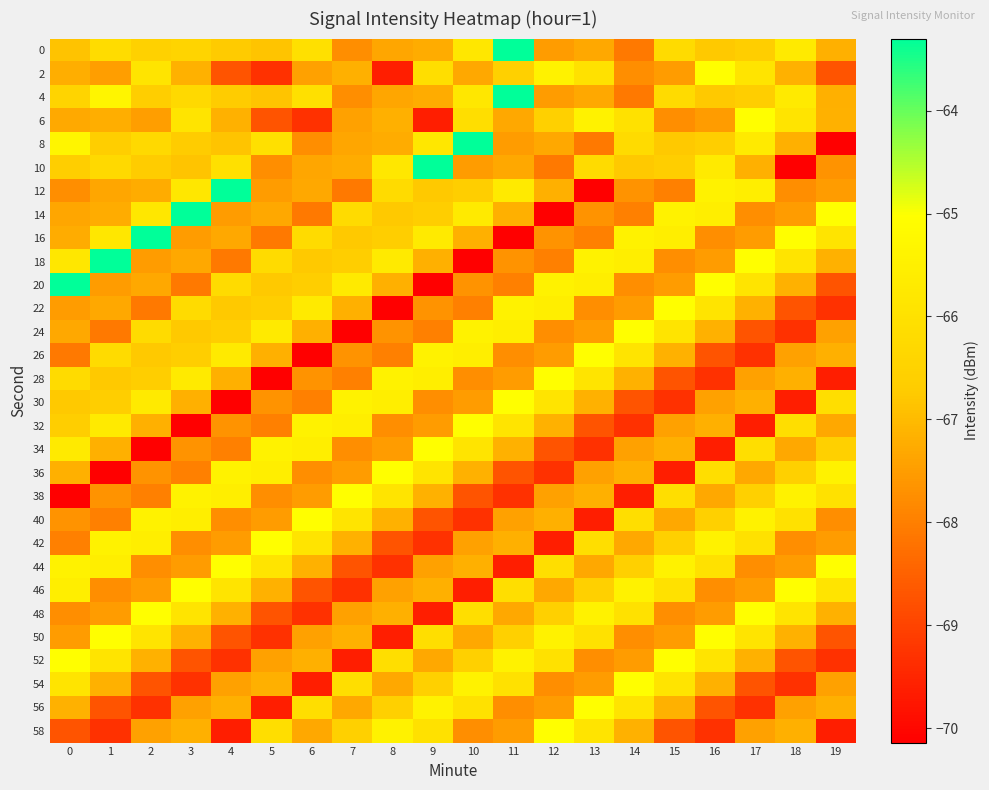

Reading left to right, transcribe all the data shown in this chart.

0: 0=-66.9	1=-66.2	2=-66.5	3=-66.4	4=-66.7	5=-66.8	6=-66.0	7=-67.8	8=-67.3	9=-67.2	10=-65.8	11=-63.3	12=-67.5	13=-67.3	14=-68.1	15=-66.2	16=-66.8	17=-66.7	18=-65.7	19=-67.2
2: 0=-67.2	1=-67.5	2=-65.9	3=-67.2	4=-68.7	5=-69.3	6=-67.4	7=-67.2	8=-69.6	9=-66.1	10=-67.3	11=-66.6	12=-65.4	13=-66.0	14=-67.8	15=-67.5	16=-65.0	17=-65.9	18=-67.2	19=-68.7
4: 0=-66.4	1=-65.3	2=-66.6	3=-66.3	4=-66.7	5=-66.8	6=-66.0	7=-67.8	8=-67.3	9=-67.2	10=-65.8	11=-63.3	12=-67.5	13=-67.3	14=-68.1	15=-66.2	16=-66.8	17=-66.7	18=-65.7	19=-67.2
6: 0=-67.3	1=-67.2	2=-67.5	3=-65.9	4=-67.2	5=-68.7	6=-69.3	7=-67.4	8=-67.2	9=-69.6	10=-66.1	11=-67.3	12=-66.6	13=-65.4	14=-66.0	15=-67.8	16=-67.5	17=-65.0	18=-65.9	19=-67.2
8: 0=-65.3	1=-66.6	2=-66.3	3=-66.7	4=-66.8	5=-66.0	6=-67.8	7=-67.3	8=-67.2	9=-65.8	10=-63.3	11=-67.5	12=-67.3	13=-68.1	14=-66.2	15=-66.8	16=-66.7	17=-65.7	18=-67.2	19=-70.1
10: 0=-66.6	1=-66.3	2=-66.7	3=-66.8	4=-66.0	5=-67.8	6=-67.3	7=-67.2	8=-65.8	9=-63.3	10=-67.5	11=-67.3	12=-68.1	13=-66.2	14=-66.8	15=-66.7	16=-65.7	17=-67.2	18=-70.1	19=-67.7
12: 0=-67.8	1=-67.3	2=-67.2	3=-65.8	4=-63.3	5=-67.5	6=-67.3	7=-68.1	8=-66.2	9=-66.8	10=-66.7	11=-65.7	12=-67.2	13=-70.1	14=-67.7	15=-68.0	16=-65.4	17=-65.6	18=-67.8	19=-67.5
14: 0=-67.3	1=-67.2	2=-65.8	3=-63.3	4=-67.5	5=-67.3	6=-68.1	7=-66.2	8=-66.8	9=-66.7	10=-65.7	11=-67.2	12=-70.1	13=-67.7	14=-68.0	15=-65.4	16=-65.6	17=-67.8	18=-67.5	19=-65.0
16: 0=-67.2	1=-65.8	2=-63.3	3=-67.5	4=-67.3	5=-68.1	6=-66.2	7=-66.8	8=-66.7	9=-65.7	10=-67.2	11=-70.1	12=-67.7	13=-68.0	14=-65.4	15=-65.6	16=-67.8	17=-67.5	18=-65.0	19=-65.9
18: 0=-65.8	1=-63.3	2=-67.5	3=-67.3	4=-68.1	5=-66.2	6=-66.8	7=-66.7	8=-65.7	9=-67.2	10=-70.1	11=-67.7	12=-68.0	13=-65.4	14=-65.6	15=-67.8	16=-67.5	17=-65.0	18=-65.9	19=-67.2
20: 0=-63.3	1=-67.5	2=-67.3	3=-68.1	4=-66.2	5=-66.8	6=-66.7	7=-65.7	8=-67.2	9=-70.1	10=-67.7	11=-68.0	12=-65.4	13=-65.6	14=-67.8	15=-67.5	16=-65.0	17=-65.9	18=-67.2	19=-68.7
22: 0=-67.5	1=-67.3	2=-68.1	3=-66.2	4=-66.8	5=-66.7	6=-65.7	7=-67.2	8=-70.1	9=-67.7	10=-68.0	11=-65.4	12=-65.6	13=-67.8	14=-67.5	15=-65.0	16=-65.9	17=-67.2	18=-68.7	19=-69.3
24: 0=-67.3	1=-68.1	2=-66.2	3=-66.8	4=-66.7	5=-65.7	6=-67.2	7=-70.1	8=-67.7	9=-68.0	10=-65.4	11=-65.6	12=-67.8	13=-67.5	14=-65.0	15=-65.9	16=-67.2	17=-68.7	18=-69.3	19=-67.4
26: 0=-68.1	1=-66.2	2=-66.8	3=-66.7	4=-65.7	5=-67.2	6=-70.1	7=-67.7	8=-68.0	9=-65.4	10=-65.6	11=-67.8	12=-67.5	13=-65.0	14=-65.9	15=-67.2	16=-68.7	17=-69.3	18=-67.4	19=-67.2
28: 0=-66.2	1=-66.8	2=-66.7	3=-65.7	4=-67.2	5=-70.1	6=-67.7	7=-68.0	8=-65.4	9=-65.6	10=-67.8	11=-67.5	12=-65.0	13=-65.9	14=-67.2	15=-68.7	16=-69.3	17=-67.4	18=-67.2	19=-69.6
30: 0=-66.8	1=-66.7	2=-65.7	3=-67.2	4=-70.1	5=-67.7	6=-68.0	7=-65.4	8=-65.6	9=-67.8	10=-67.5	11=-65.0	12=-65.9	13=-67.2	14=-68.7	15=-69.3	16=-67.4	17=-67.2	18=-69.6	19=-66.1
32: 0=-66.7	1=-65.7	2=-67.2	3=-70.1	4=-67.7	5=-68.0	6=-65.4	7=-65.6	8=-67.8	9=-67.5	10=-65.0	11=-65.9	12=-67.2	13=-68.7	14=-69.3	15=-67.4	16=-67.2	17=-69.6	18=-66.1	19=-67.3
34: 0=-65.7	1=-67.2	2=-70.1	3=-67.7	4=-68.0	5=-65.4	6=-65.6	7=-67.8	8=-67.5	9=-65.0	10=-65.9	11=-67.2	12=-68.7	13=-69.3	14=-67.4	15=-67.2	16=-69.6	17=-66.1	18=-67.3	19=-66.6
36: 0=-67.2	1=-70.1	2=-67.7	3=-68.0	4=-65.4	5=-65.6	6=-67.8	7=-67.5	8=-65.0	9=-65.9	10=-67.2	11=-68.7	12=-69.3	13=-67.4	14=-67.2	15=-69.6	16=-66.1	17=-67.3	18=-66.6	19=-65.4
38: 0=-70.1	1=-67.7	2=-68.0	3=-65.4	4=-65.6	5=-67.8	6=-67.5	7=-65.0	8=-65.9	9=-67.2	10=-68.7	11=-69.3	12=-67.4	13=-67.2	14=-69.6	15=-66.1	16=-67.3	17=-66.6	18=-65.4	19=-66.0
40: 0=-67.7	1=-68.0	2=-65.4	3=-65.6	4=-67.8	5=-67.5	6=-65.0	7=-65.9	8=-67.2	9=-68.7	10=-69.3	11=-67.4	12=-67.2	13=-69.6	14=-66.1	15=-67.3	16=-66.6	17=-65.4	18=-66.0	19=-67.8
42: 0=-68.0	1=-65.4	2=-65.6	3=-67.8	4=-67.5	5=-65.0	6=-65.9	7=-67.2	8=-68.7	9=-69.3	10=-67.4	11=-67.2	12=-69.6	13=-66.1	14=-67.3	15=-66.6	16=-65.4	17=-66.0	18=-67.8	19=-67.5
44: 0=-65.4	1=-65.6	2=-67.8	3=-67.5	4=-65.0	5=-65.9	6=-67.2	7=-68.7	8=-69.3	9=-67.4	10=-67.2	11=-69.6	12=-66.1	13=-67.3	14=-66.6	15=-65.4	16=-66.0	17=-67.8	18=-67.5	19=-65.0
46: 0=-65.6	1=-67.8	2=-67.5	3=-65.0	4=-65.9	5=-67.2	6=-68.7	7=-69.3	8=-67.4	9=-67.2	10=-69.6	11=-66.1	12=-67.3	13=-66.6	14=-65.4	15=-66.0	16=-67.8	17=-67.5	18=-65.0	19=-65.9
48: 0=-67.8	1=-67.5	2=-65.0	3=-65.9	4=-67.2	5=-68.7	6=-69.3	7=-67.4	8=-67.2	9=-69.6	10=-66.1	11=-67.3	12=-66.6	13=-65.4	14=-66.0	15=-67.8	16=-67.5	17=-65.0	18=-65.9	19=-67.2
50: 0=-67.5	1=-65.0	2=-65.9	3=-67.2	4=-68.7	5=-69.3	6=-67.4	7=-67.2	8=-69.6	9=-66.1	10=-67.3	11=-66.6	12=-65.4	13=-66.0	14=-67.8	15=-67.5	16=-65.0	17=-65.9	18=-67.2	19=-68.7
52: 0=-65.0	1=-65.9	2=-67.2	3=-68.7	4=-69.3	5=-67.4	6=-67.2	7=-69.6	8=-66.1	9=-67.3	10=-66.6	11=-65.4	12=-66.0	13=-67.8	14=-67.5	15=-65.0	16=-65.9	17=-67.2	18=-68.7	19=-69.3
54: 0=-65.9	1=-67.2	2=-68.7	3=-69.3	4=-67.4	5=-67.2	6=-69.6	7=-66.1	8=-67.3	9=-66.6	10=-65.4	11=-66.0	12=-67.8	13=-67.5	14=-65.0	15=-65.9	16=-67.2	17=-68.7	18=-69.3	19=-67.4
56: 0=-67.2	1=-68.7	2=-69.3	3=-67.4	4=-67.2	5=-69.6	6=-66.1	7=-67.3	8=-66.6	9=-65.4	10=-66.0	11=-67.8	12=-67.5	13=-65.0	14=-65.9	15=-67.2	16=-68.7	17=-69.3	18=-67.4	19=-67.2
58: 0=-68.7	1=-69.3	2=-67.4	3=-67.2	4=-69.6	5=-66.1	6=-67.3	7=-66.6	8=-65.4	9=-66.0	10=-67.8	11=-67.5	12=-65.0	13=-65.9	14=-67.2	15=-68.7	16=-69.3	17=-67.4	18=-67.2	19=-69.6